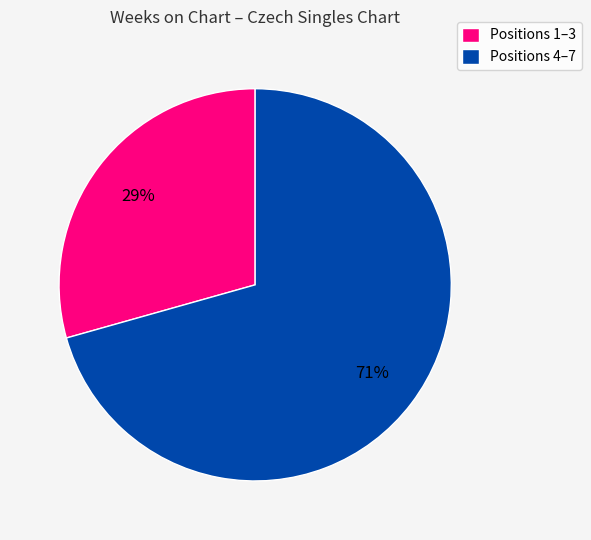

The Positions 1–3 slice represents 22% of the pie. True or false?

False